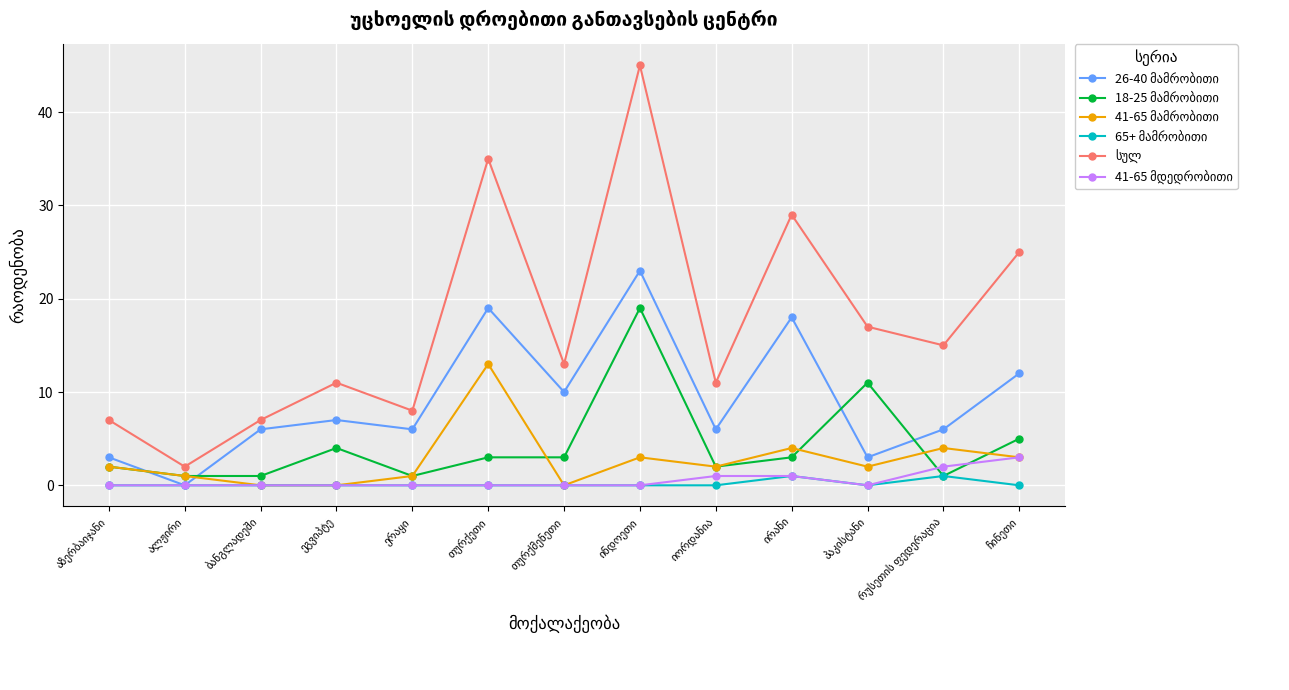

Which series has the widest spread of values?

სულ